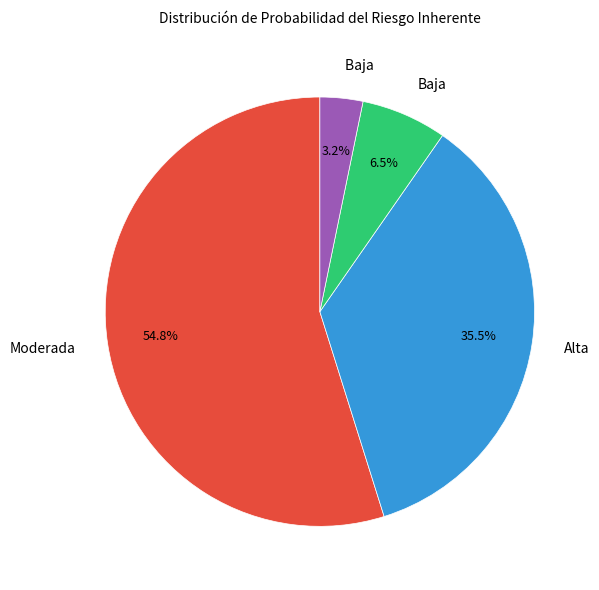

Does any single category account for the majority?

Yes